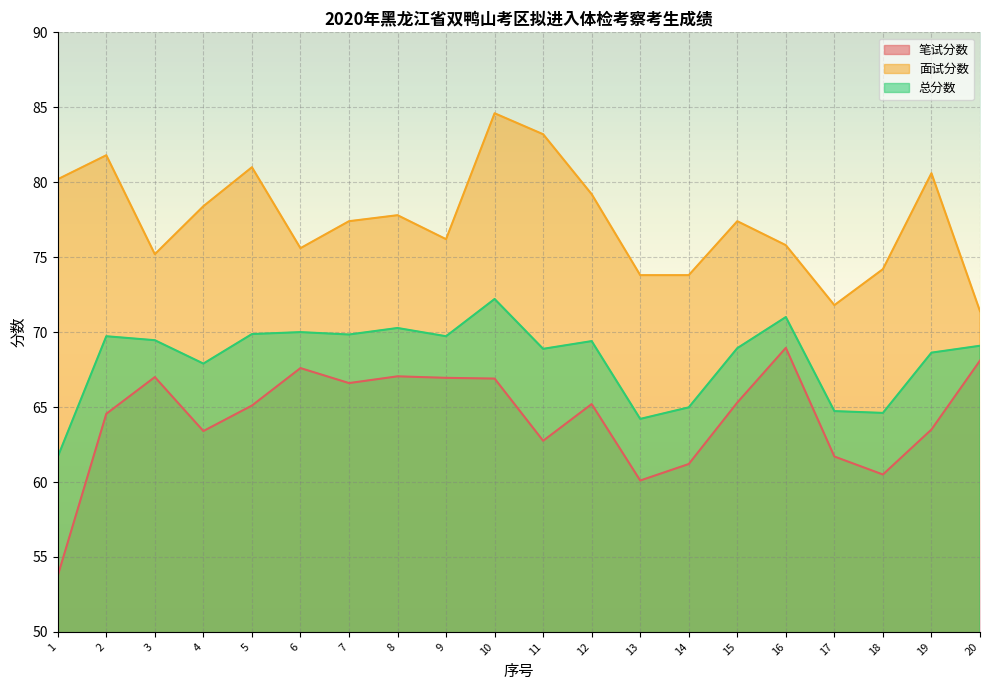

What is the total value across all series at 10?

223.7